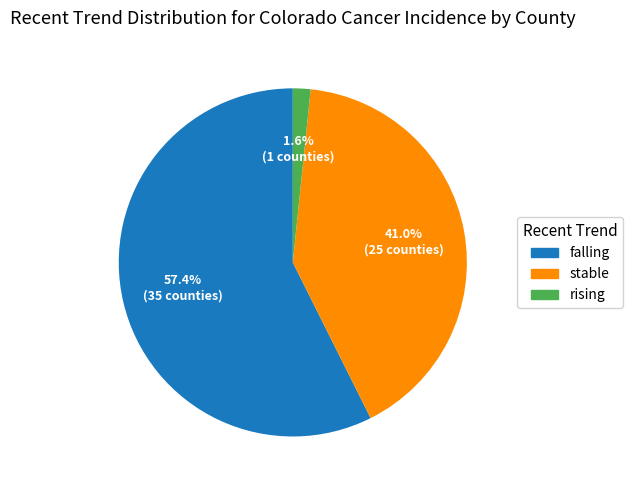

To the nearest percent, what percentage of the pie is rising?

2%